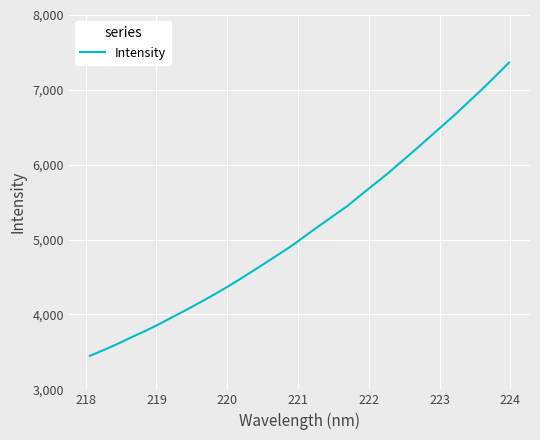

What is the maximum value shown in the chart?

7364.6